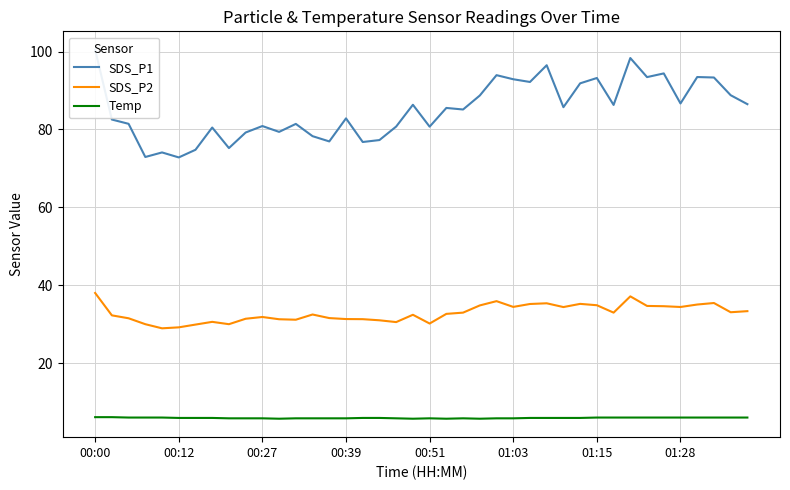

What is the lowest value of the SDS_P2 series?

28.9